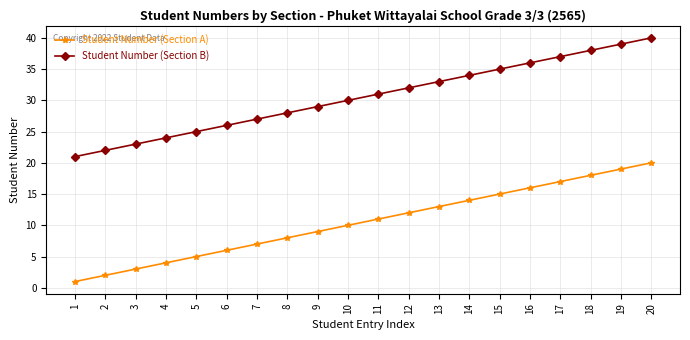

At which category is the sum across all series the highest?

20